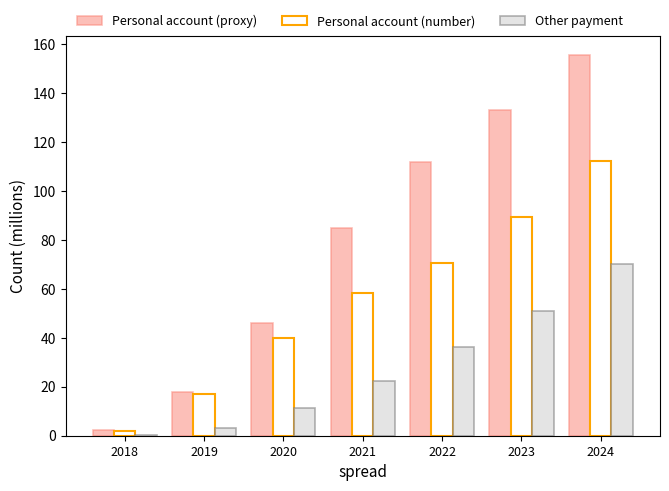

Reading left to right, list all the values displayed in this chart.

Personal account (proxy): 2018=2.3	2019=17.9	2020=45.9	2021=84.7	2022=111.6	2023=133.1	2024=155.7
Personal account (number): 2018=2.1	2019=17.0	2020=40.1	2021=58.3	2022=70.8	2023=89.4	2024=112.4
Other payment: 2018=0.4	2019=3.0	2020=11.3	2021=22.2	2022=36.3	2023=50.8	2024=69.9